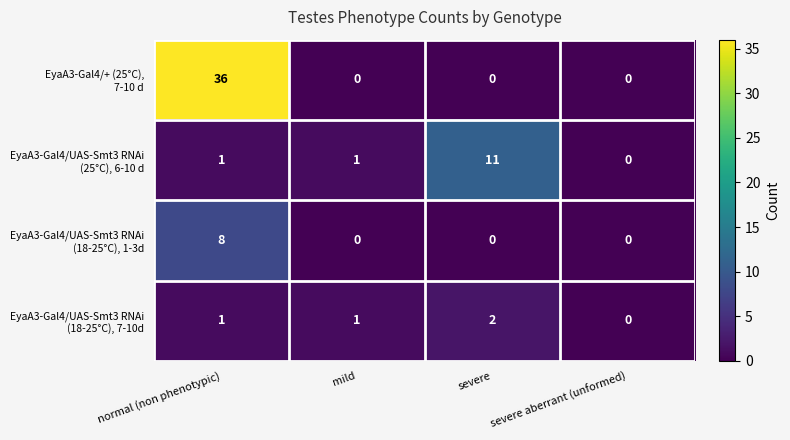

What is the total value across all series at normal (non phenotypic)?

46